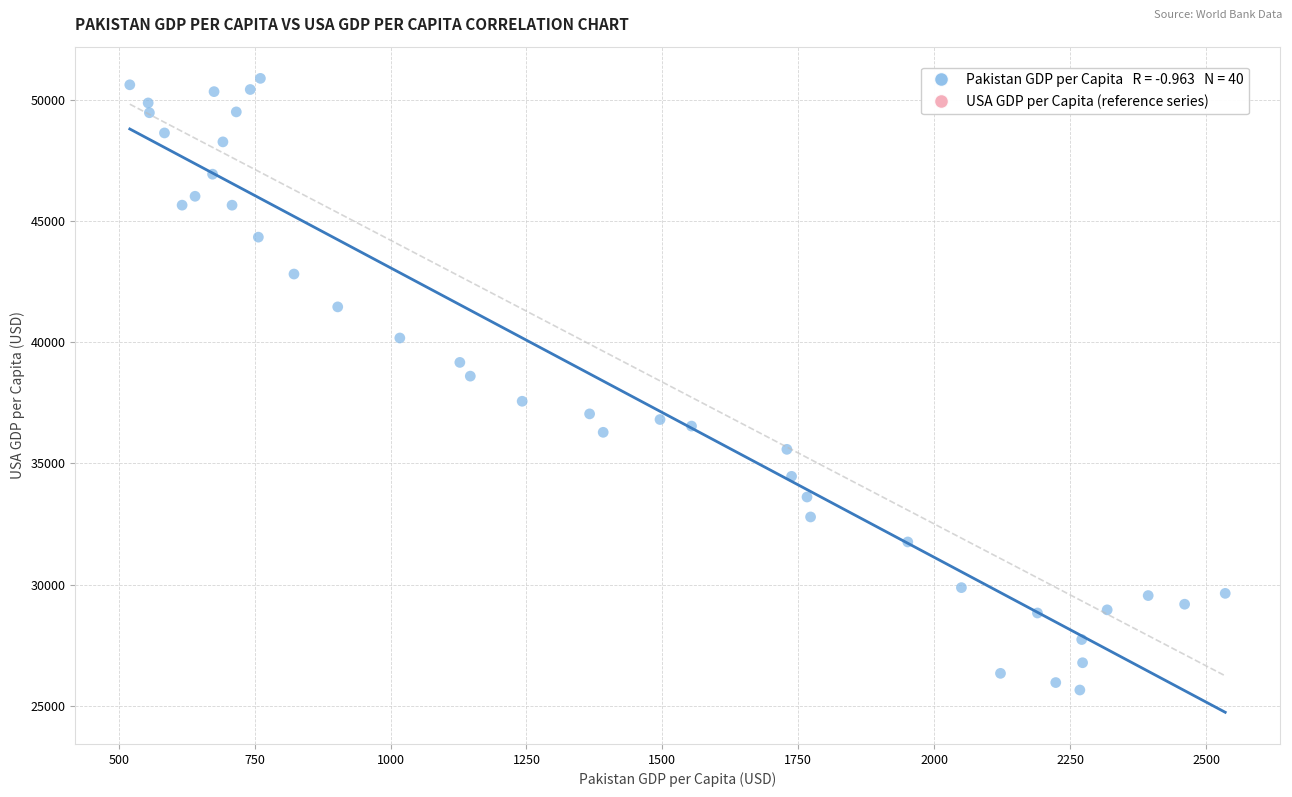

What Y value in the scatter plot is closest to 38271?

38603.7